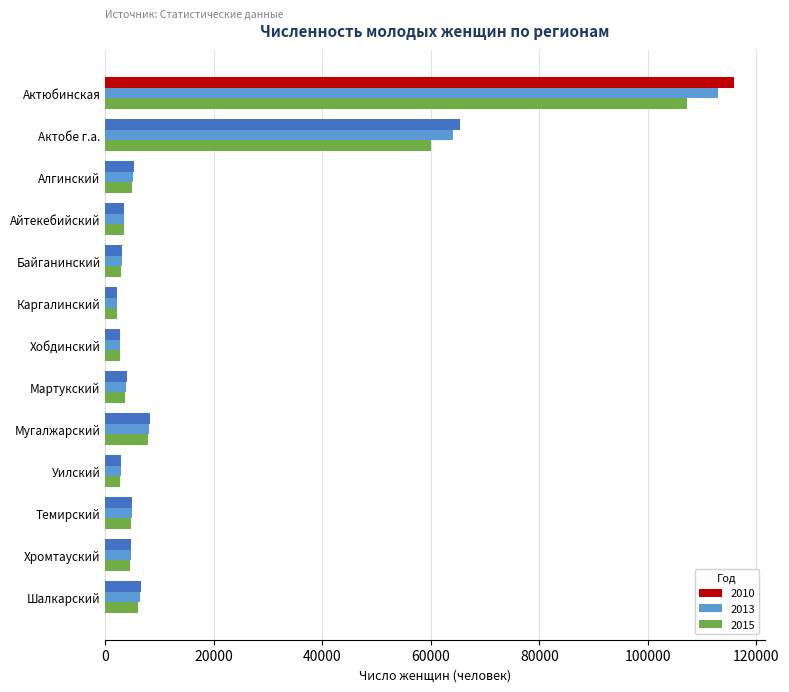

The value of 2010 at Мартукский is 3957. True or false?

True